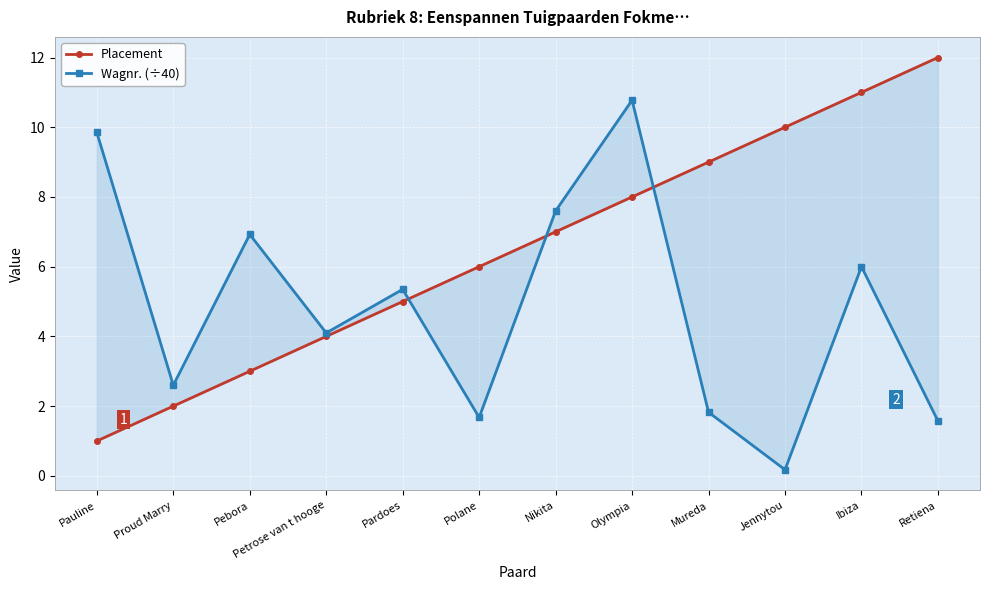

List the series in order of their peak value, lowest first.

Wagnr. (÷40), Placement